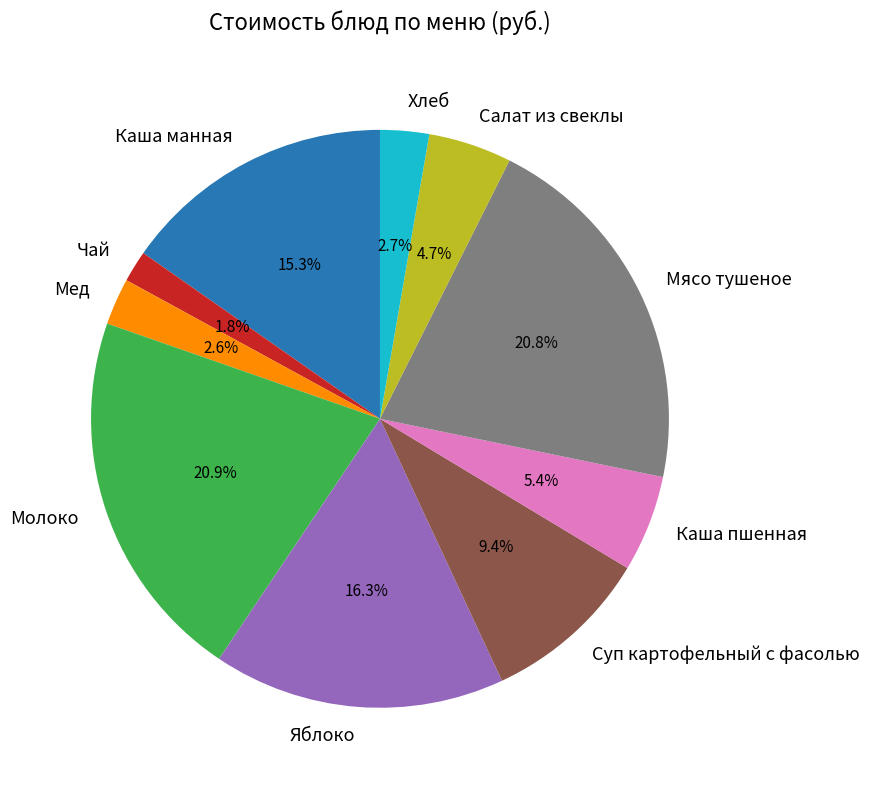

To the nearest percent, what is the average slice percentage?

10%